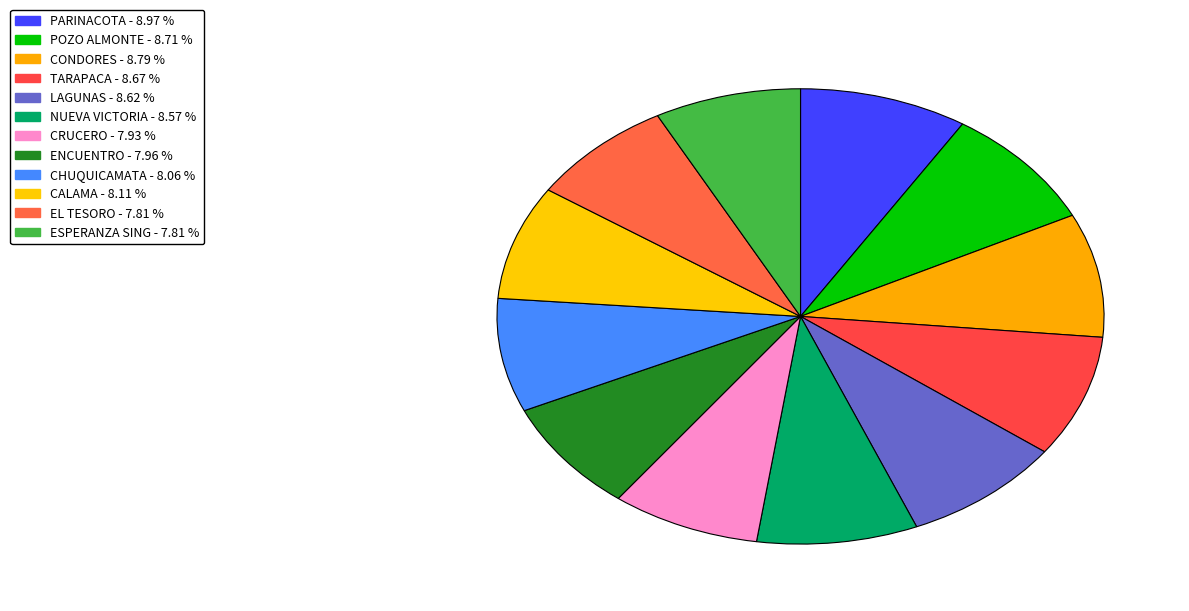

What is the ratio of the value at POZO ALMONTE to the value at ESPERANZA SING?

1.1